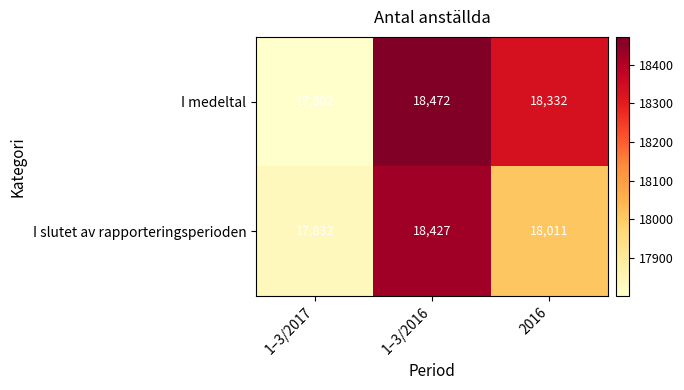

What is the difference between the I medeltal values at 1–3/2017 and 1–3/2016?

670